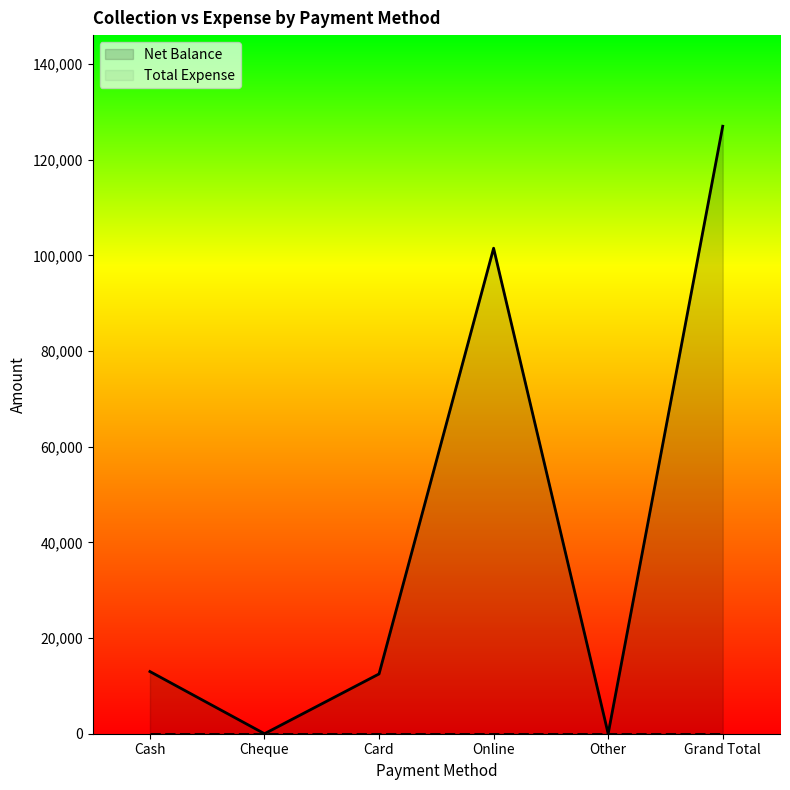

What is the value of the 1st point from the left?

13000